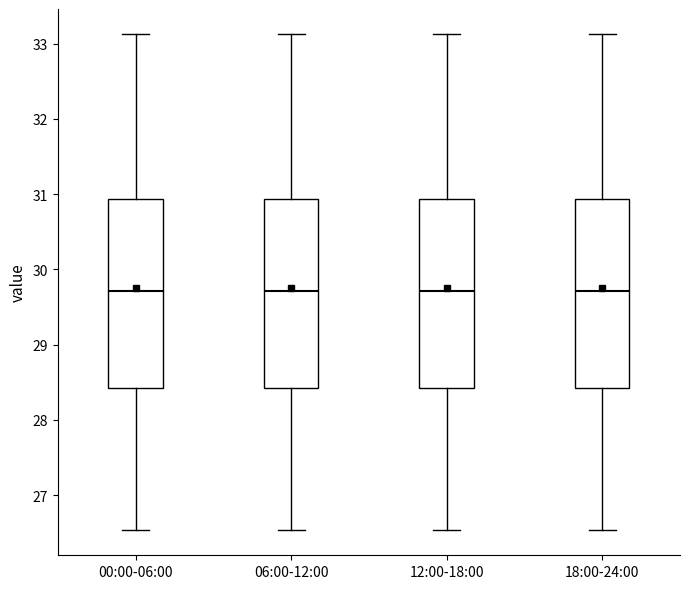

Reading left to right, transcribe this box plot: for each box, give where its median line is, the range the box spans, and where its two whiskers end, as read against the y-axis. The values are not printed on the chart, so give them approximately, as read against the axis.

00:00-06:00: median 29.7, box 28.4 to 30.9, whiskers 26.5 to 33.1
06:00-12:00: median 29.7, box 28.4 to 30.9, whiskers 26.5 to 33.1
12:00-18:00: median 29.7, box 28.4 to 30.9, whiskers 26.5 to 33.1
18:00-24:00: median 29.7, box 28.4 to 30.9, whiskers 26.5 to 33.1